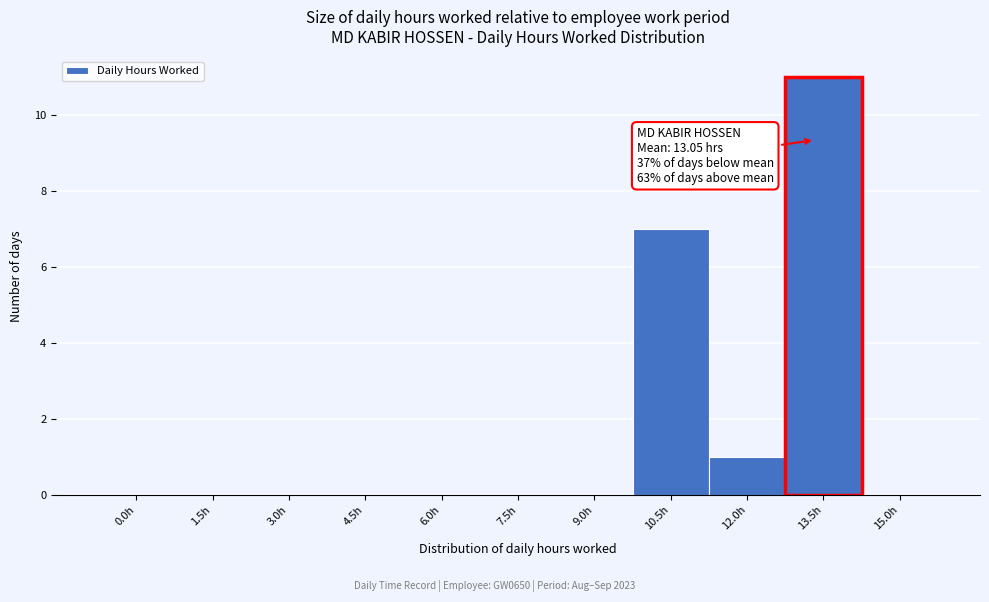

Reading left to right, extract all data points from this chart.

0.0h=0	1.5h=0	3.0h=0	4.5h=0	6.0h=0	7.5h=0	9.0h=0	10.5h=7	12.0h=1	13.5h=11	15.0h=0